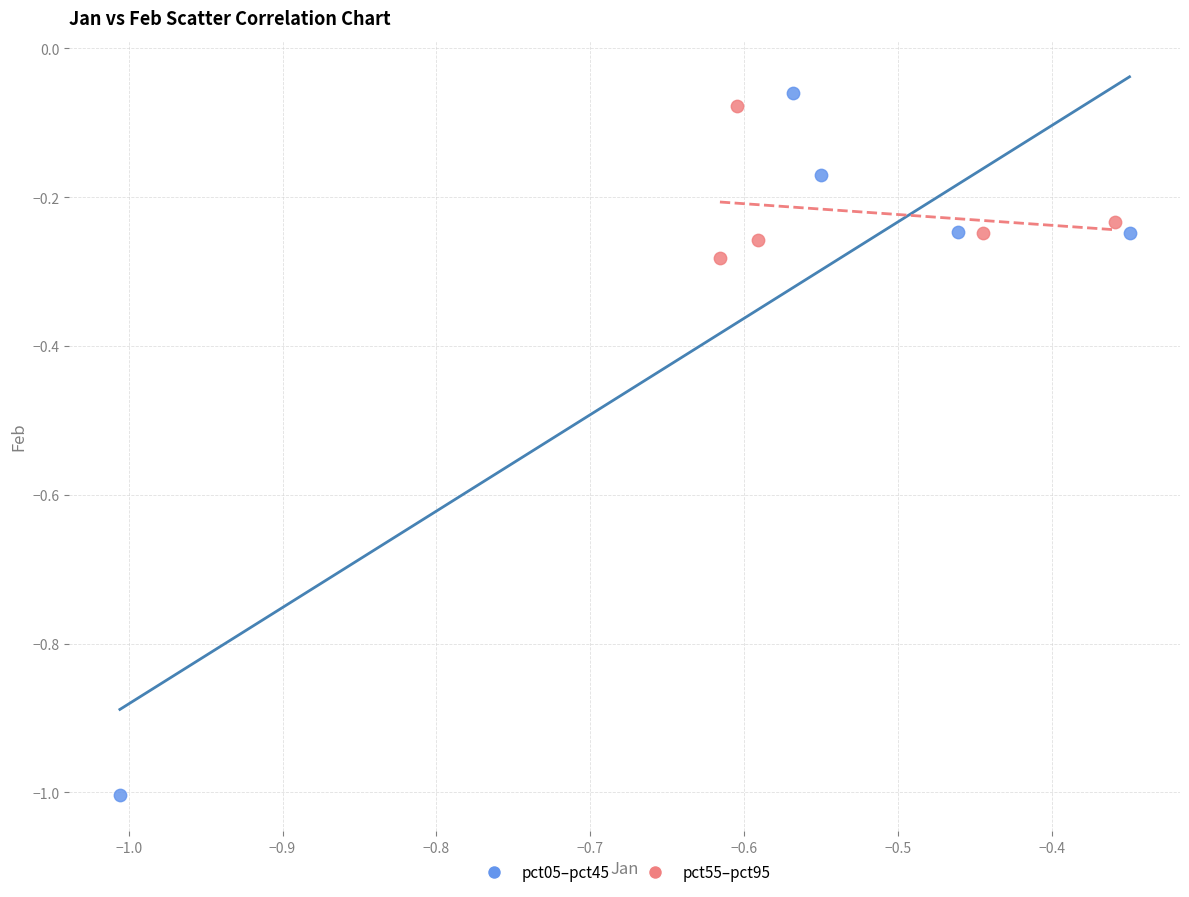

Which series contains the highest Y value?

pct05–pct45